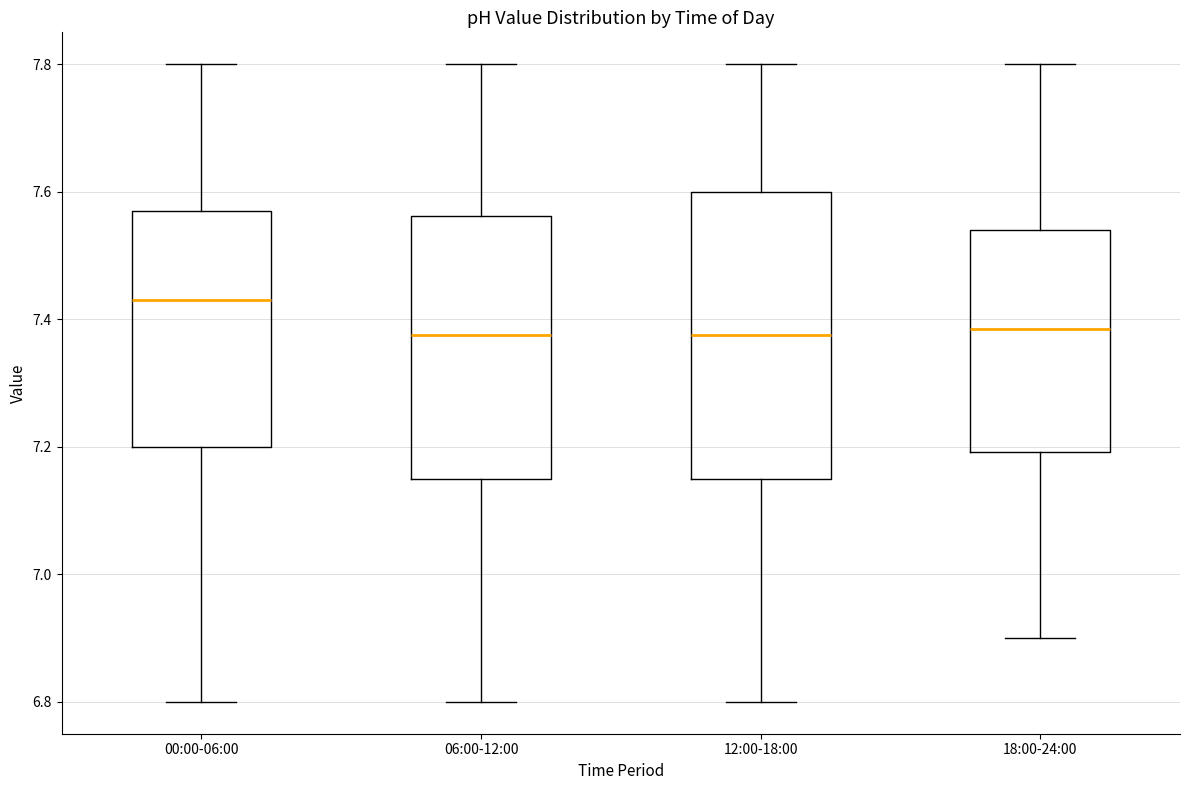

Which box has the highest median line?

00:00-06:00